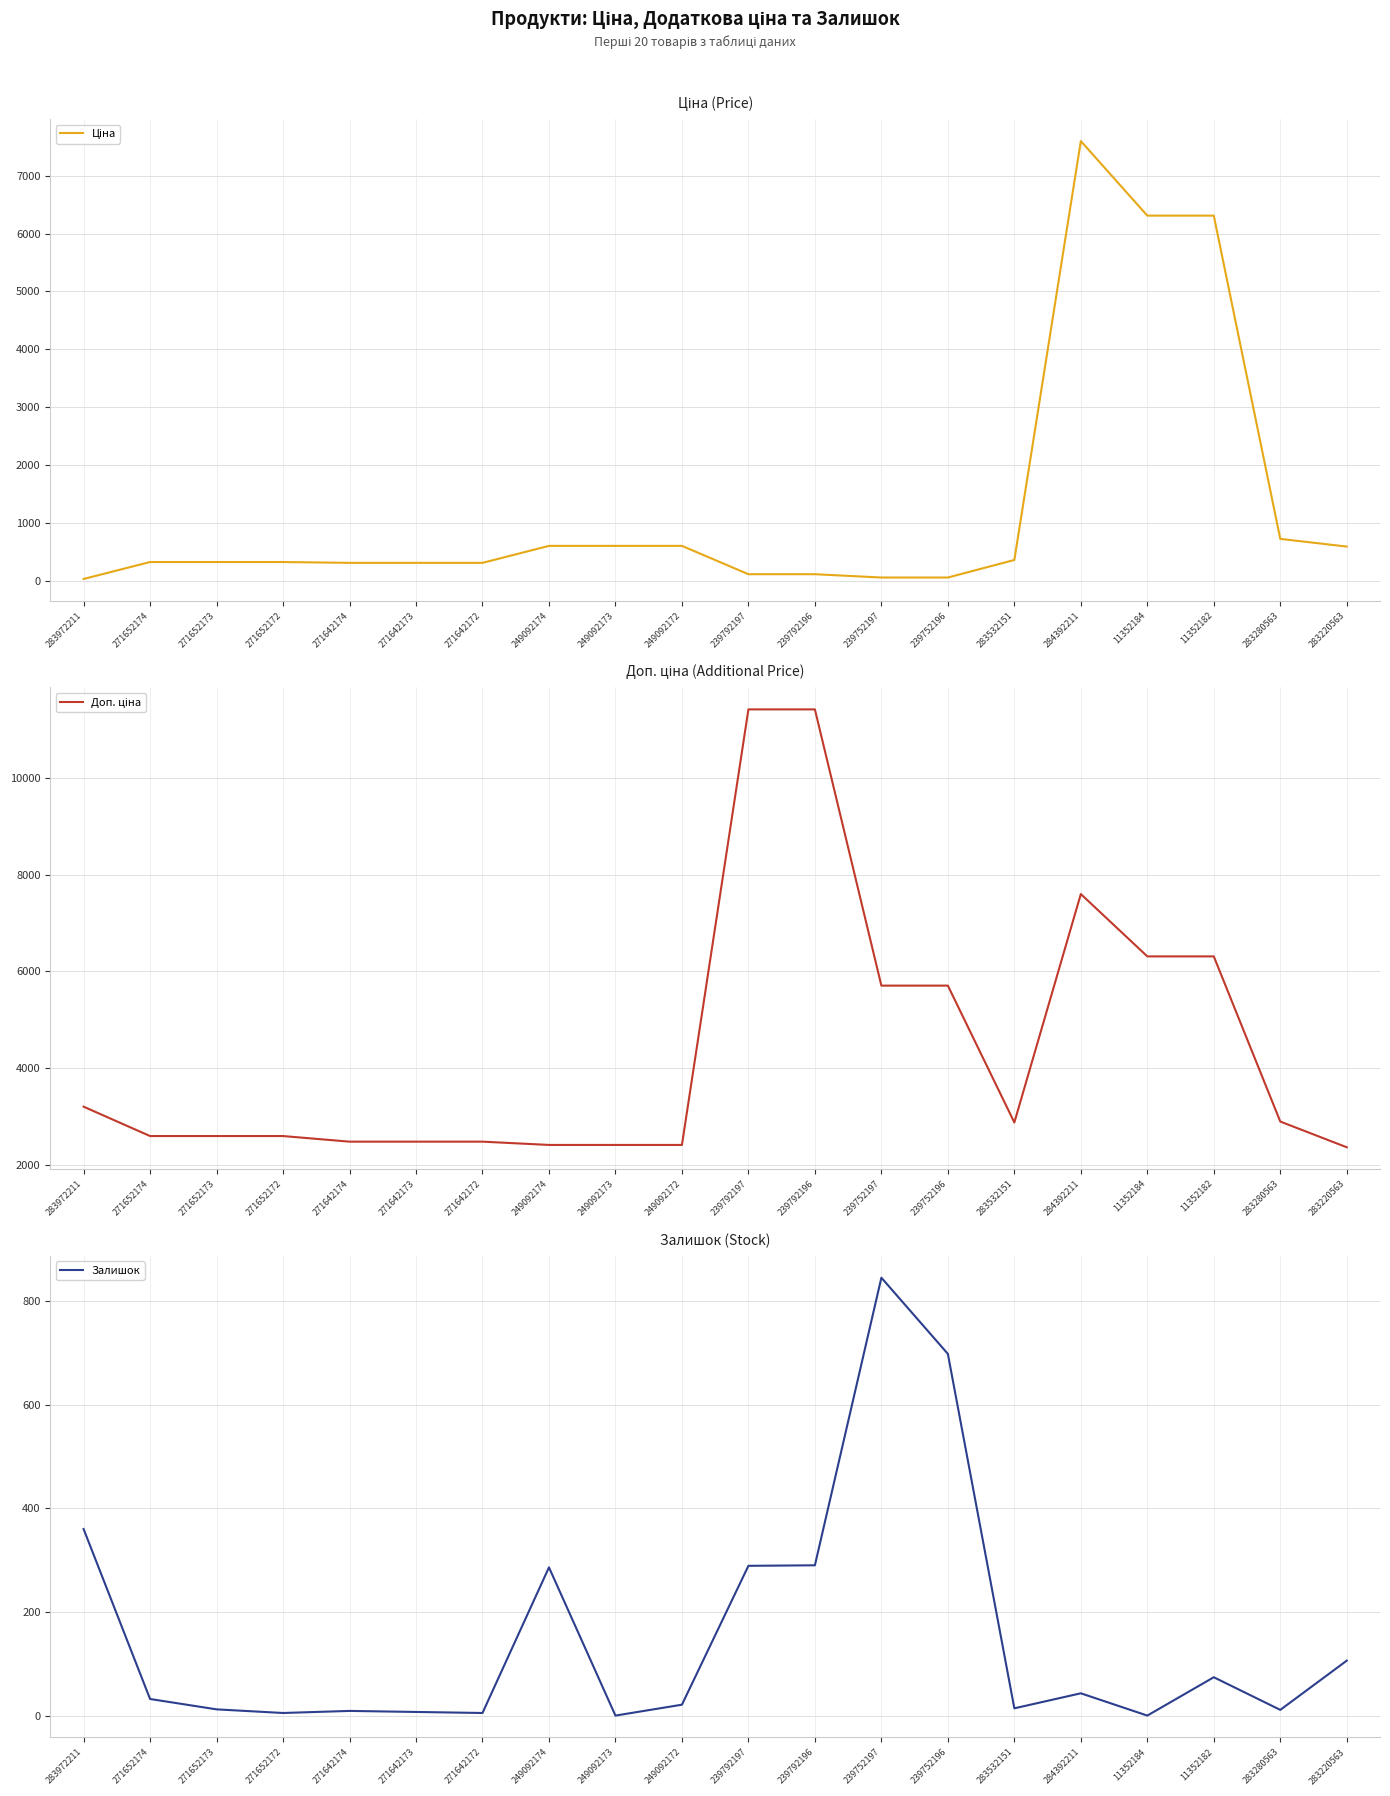

The Залишок series shows 5.1 at 283532151. True or false?

False